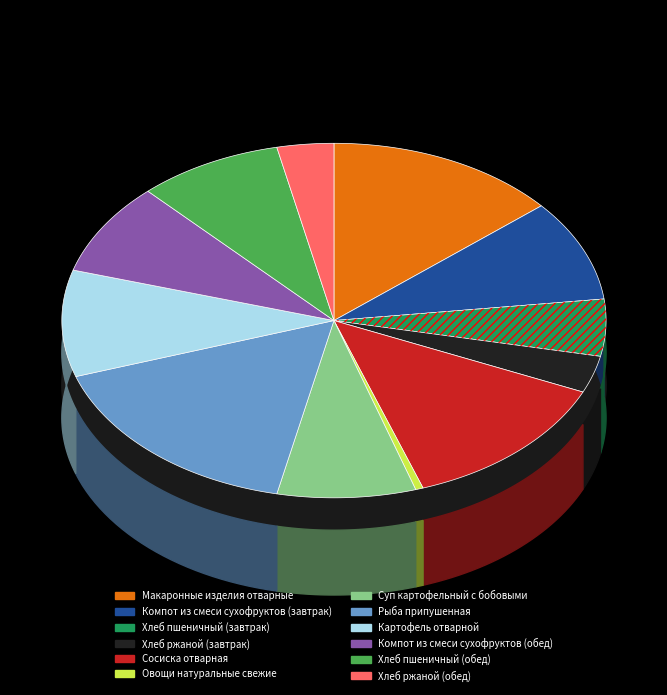

Rank the categories by value from highest to lowest.

Рыба припушенная, Макаронные изделия отварные, Сосиска отварная, Картофель отварной, Компот из смеси сухофруктов (завтрак), Хлеб пшеничный (обед), Компот из смеси сухофруктов (обед), Суп картофельный с бобовыми, Хлеб пшеничный (завтрак), Хлеб ржаной (завтрак), Хлеб ржаной (обед), Овощи натуральные свежие